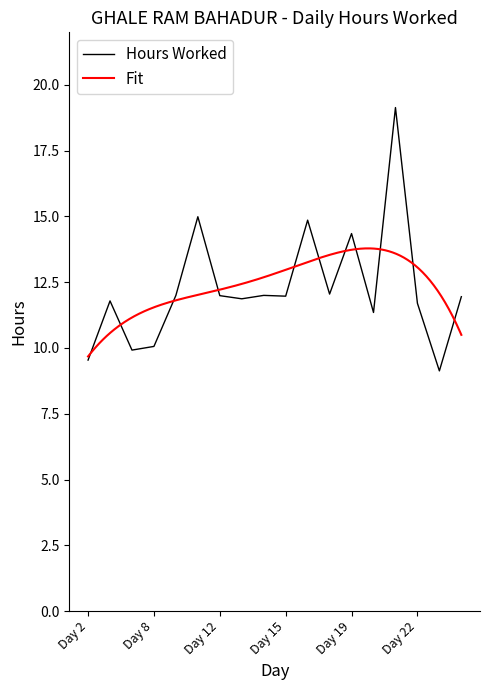

The value at Day 14 is 12.0. True or false?

True